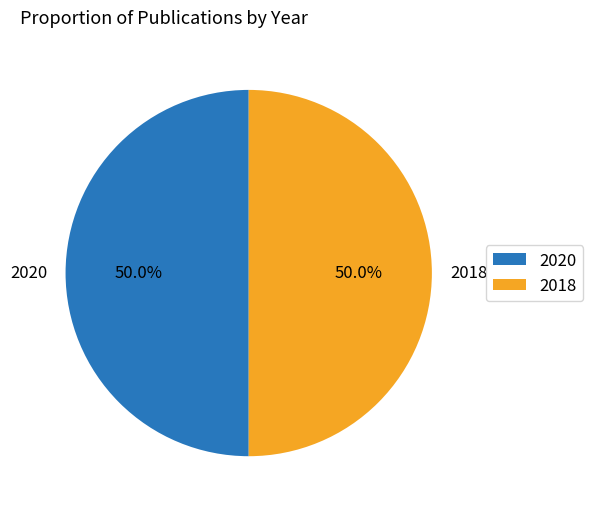

What percentage is the 2018 slice, to the nearest percent?

50%